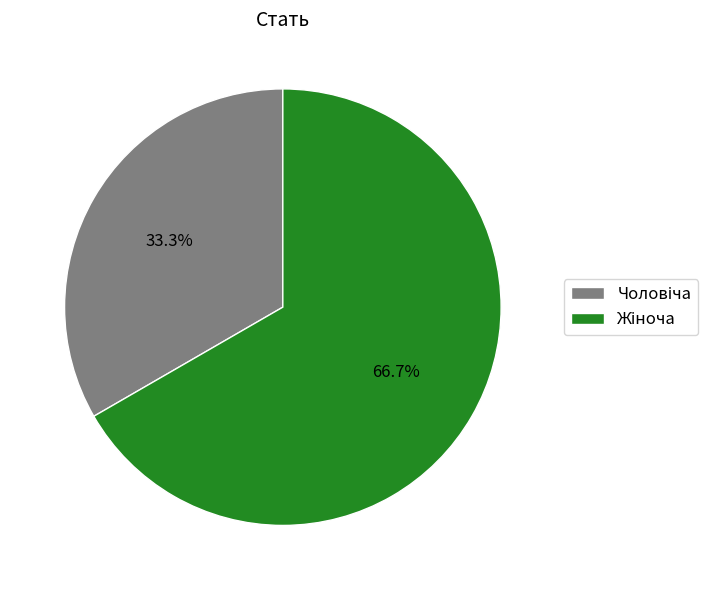

Is there a majority slice in this chart?

Yes